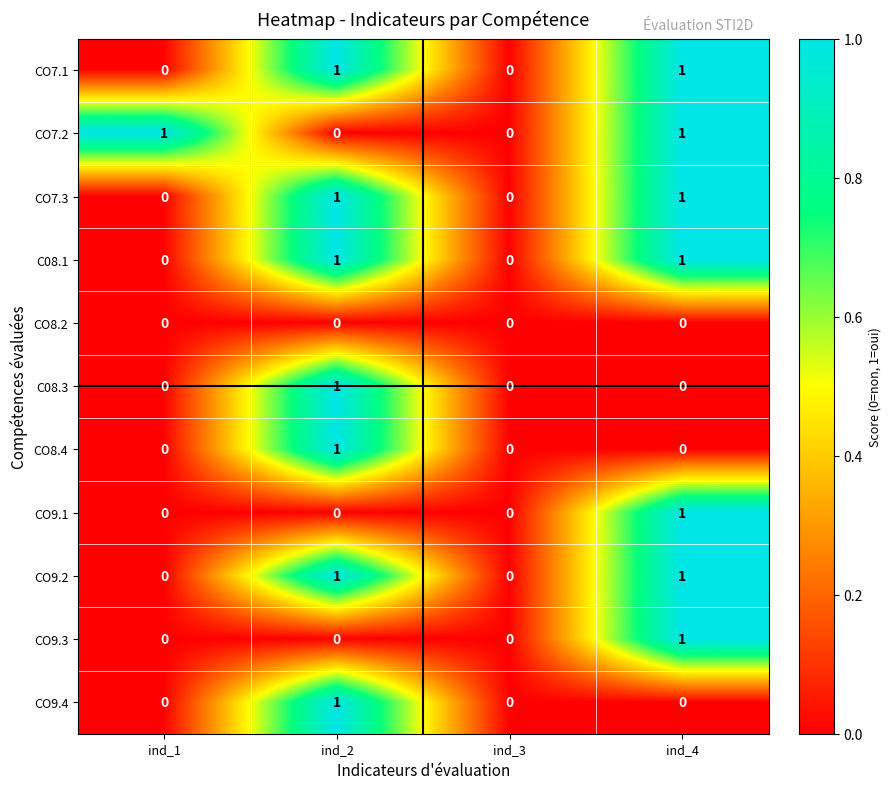

How many CO9.3 values are between 0 and 1?

4